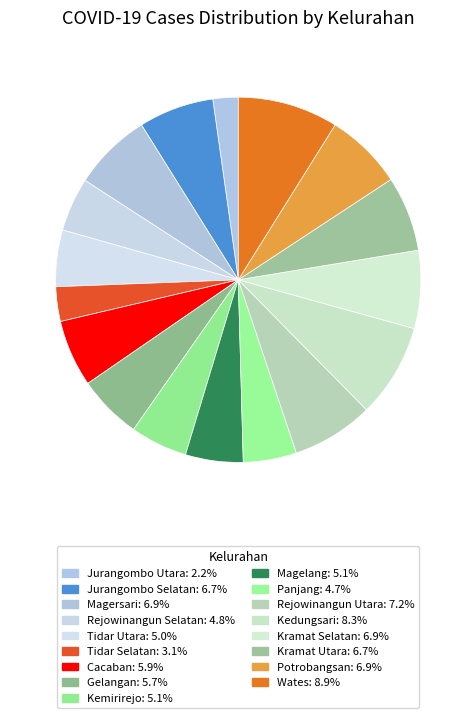

Does Kemirirejo account for over 50% of the chart?

No